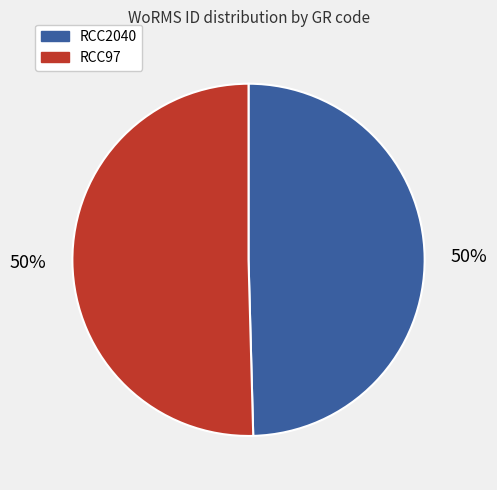

To the nearest percent, what portion does RCC97 represent?

50%